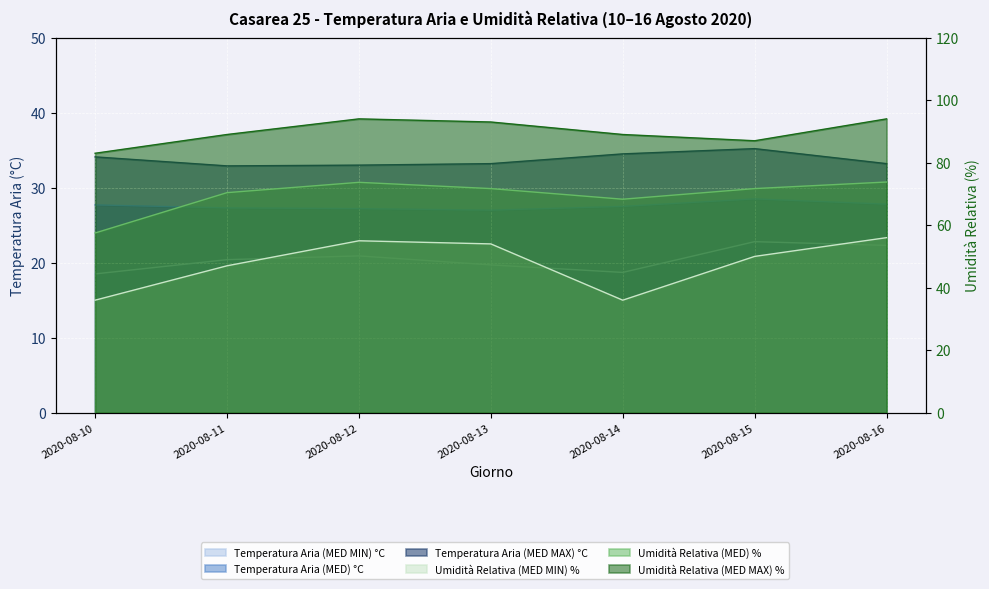

What is the difference between the maximum and minimum values in the Umidità Relativa (MED MAX) % series?

11.0